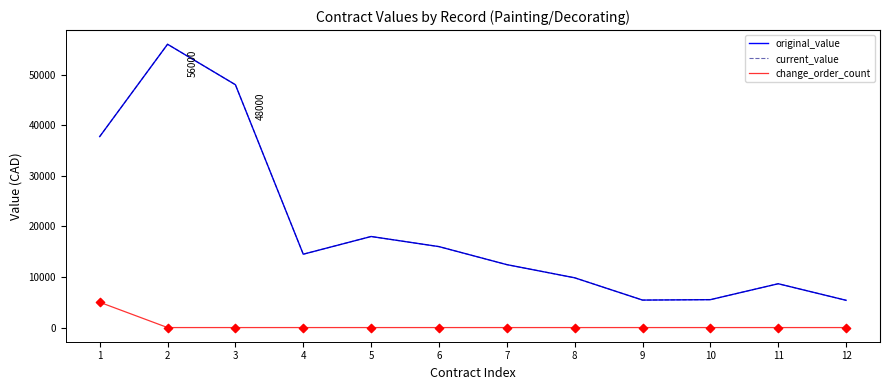

Is this an area chart (filled region under the line)?

No